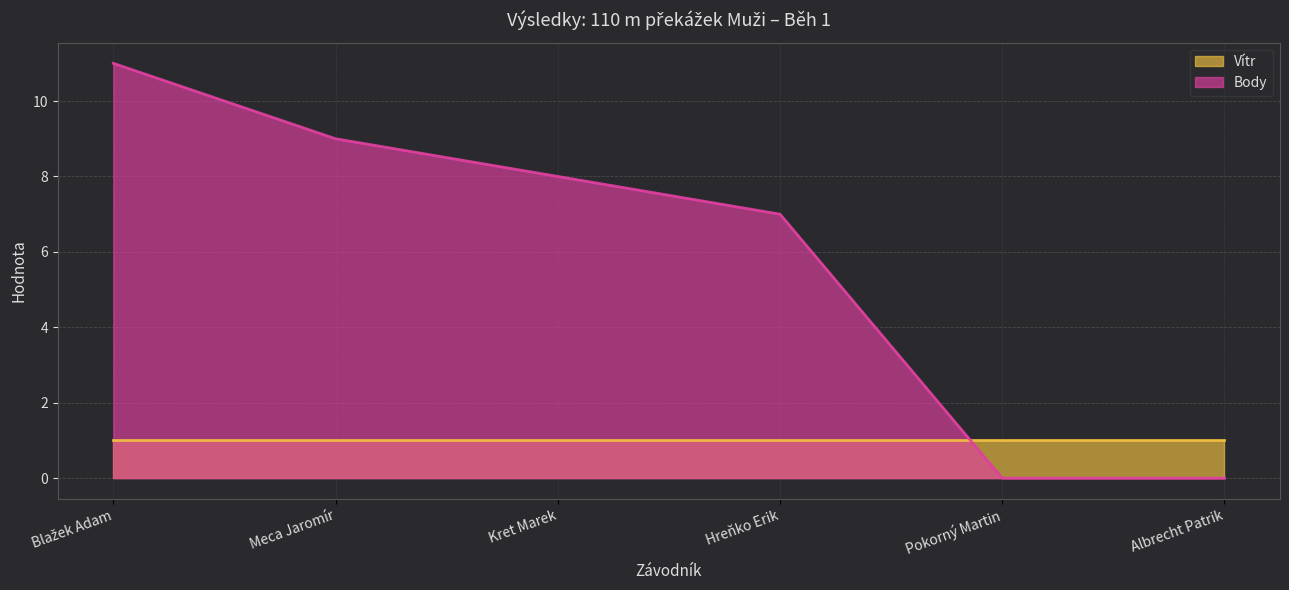

Between Blažek Adam and Meca Jaromír, which is larger?

Blažek Adam